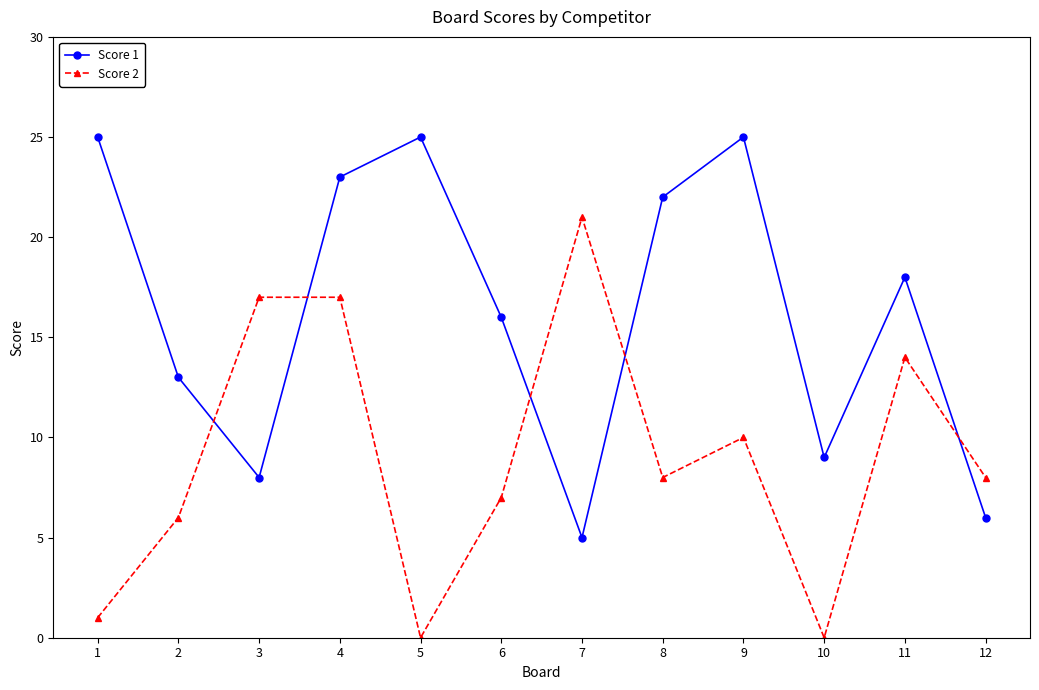

Which series has the largest range (max minus min)?

Score 2